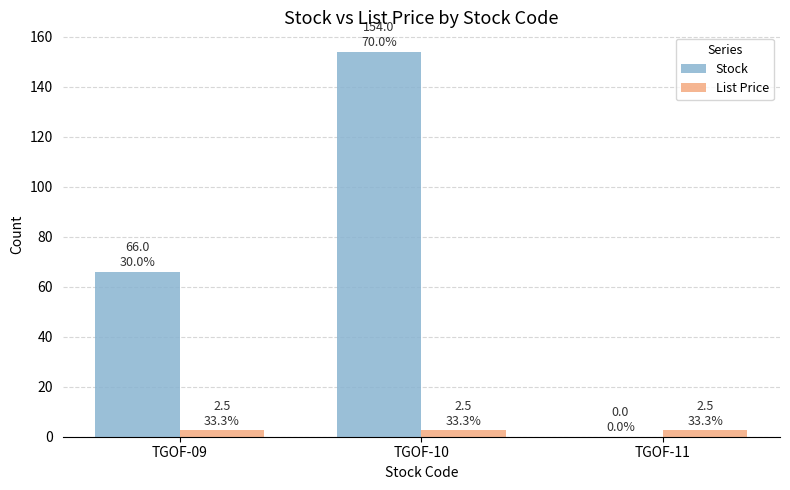

How many distinct data groups are displayed?

2